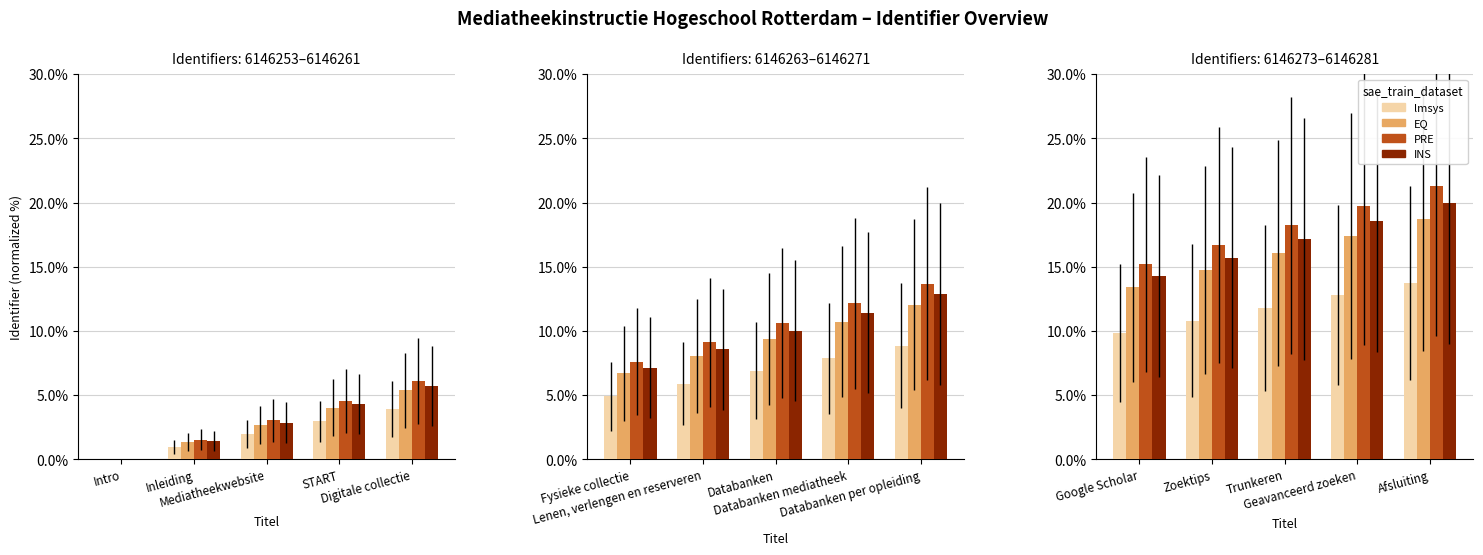

Rank the series at Afsluiting from lowest to highest value.

lmsys, EQ, INS, PRE